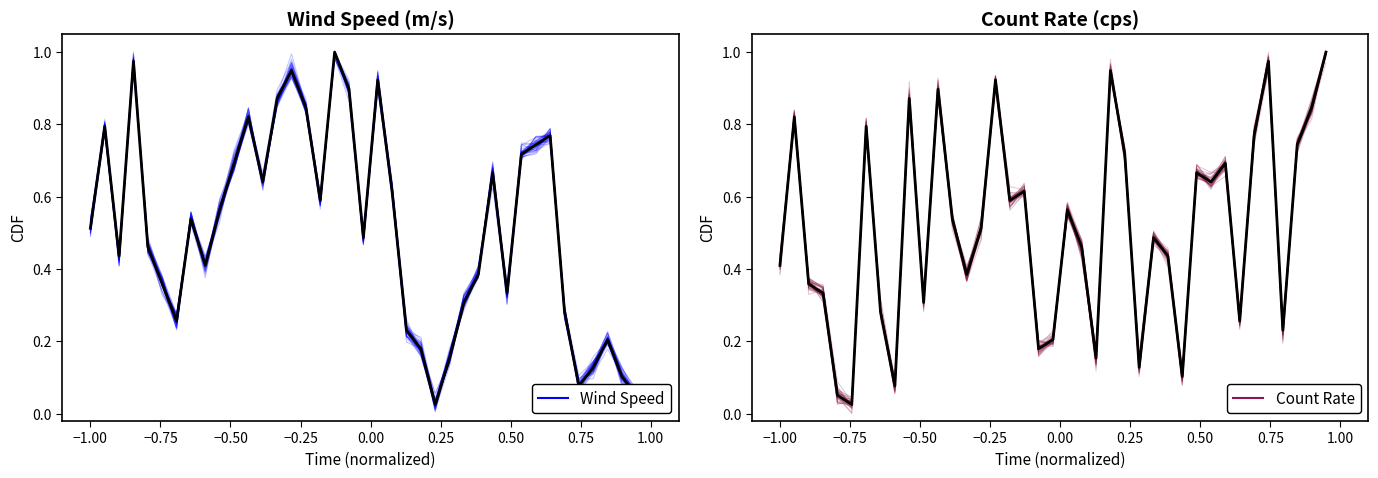

What is the difference between the maximum and minimum values in the Wind Speed (m/s) series?

1.0